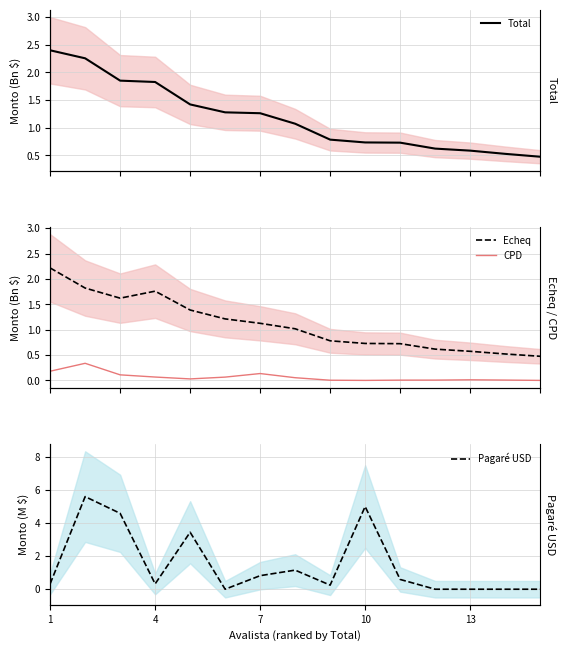

Between 4 and 13, which series saw the biggest shift?

Total